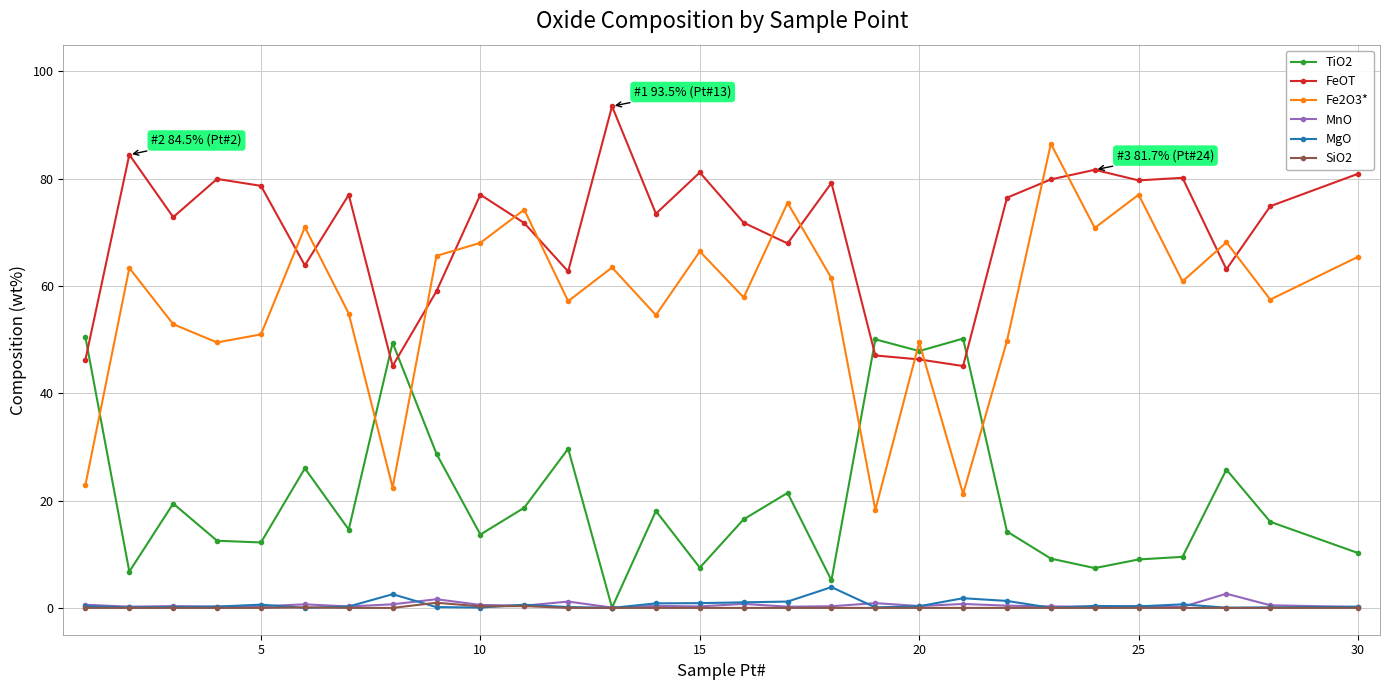

What is the lowest value of the Fe2O3* series?

18.3